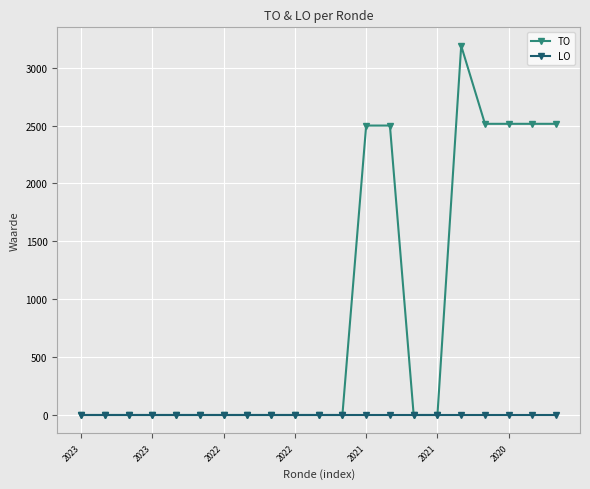

How many distinct data groups are displayed?

2